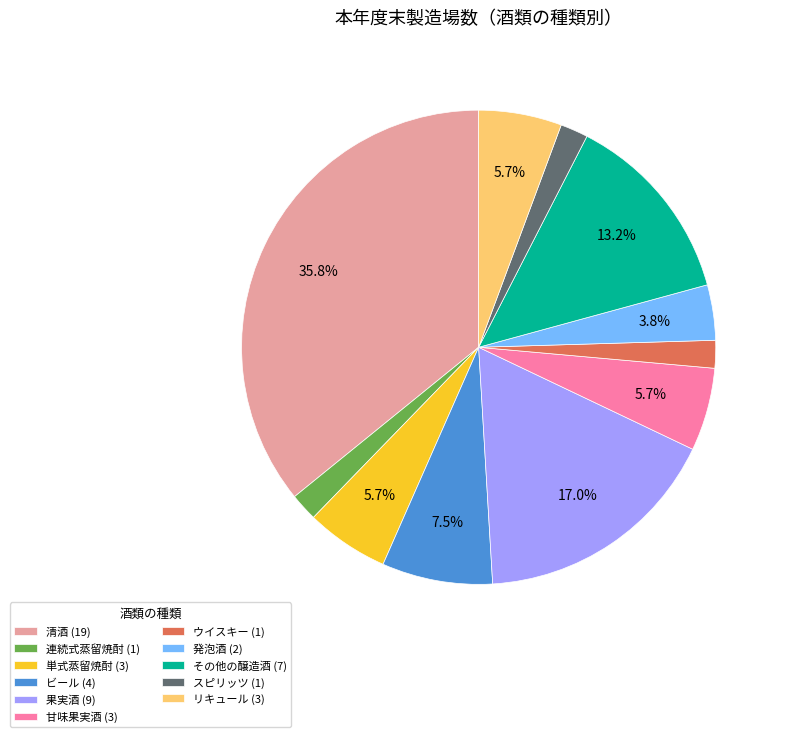

What is the total percentage of リキュール (3) and 清酒 (19)?

41.5%